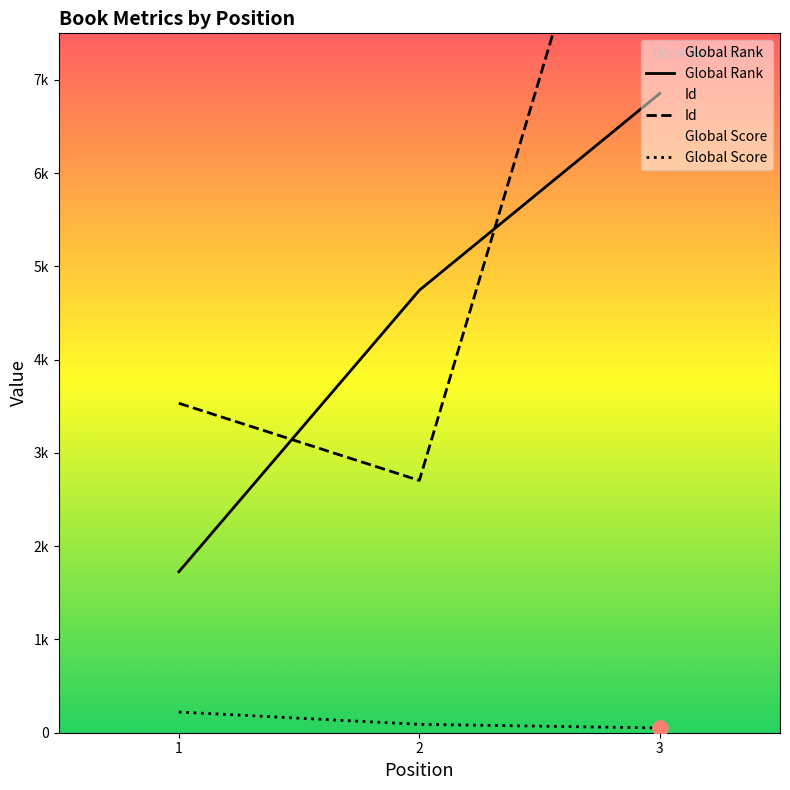

Which series contains the lowest Y value?

Global Score